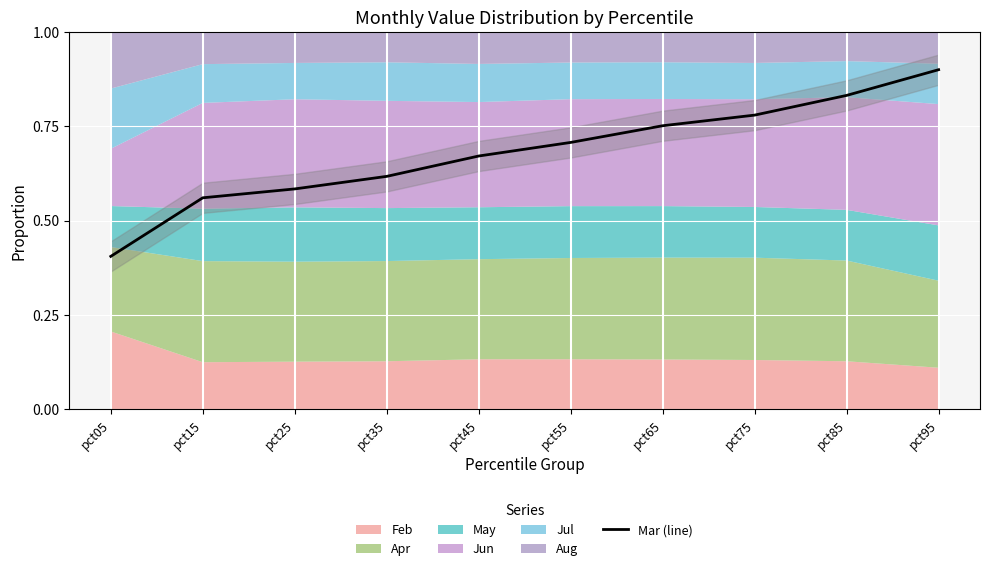

What is the value of the 8th point from the left?

0.8